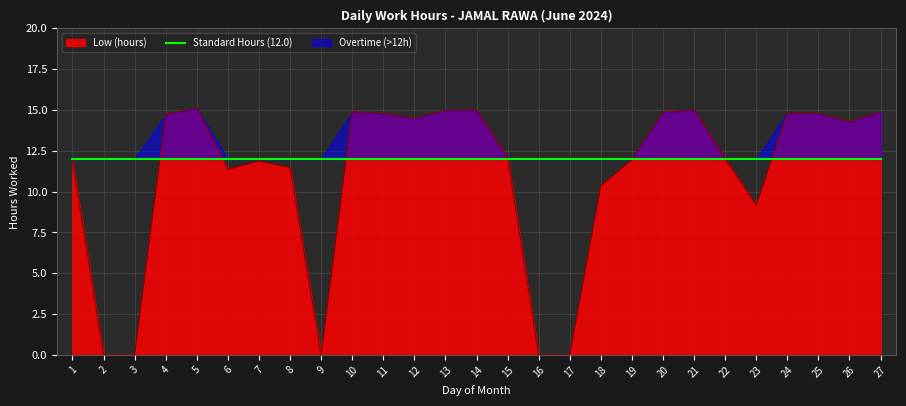

The chart shows a value of 4.3 at 1. True or false?

False